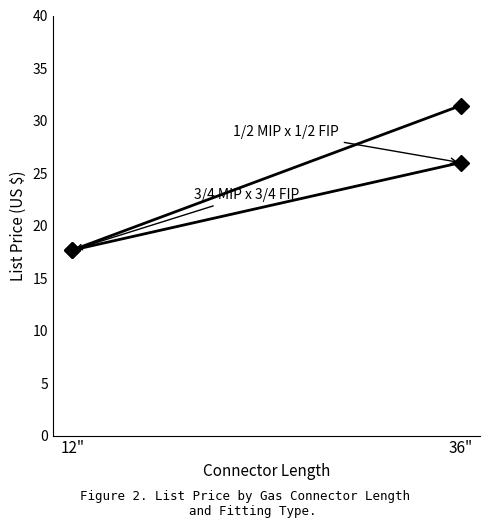

How many data points in 3/4 MIP x 3/4 FIP are less than 31?

1